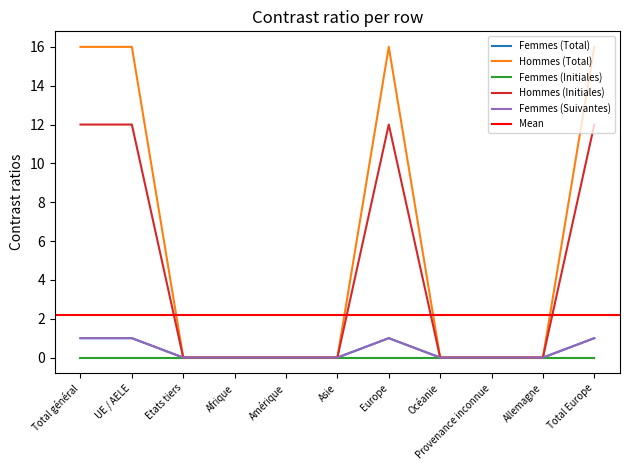

What is the label of the 6th point from the left?

Asie